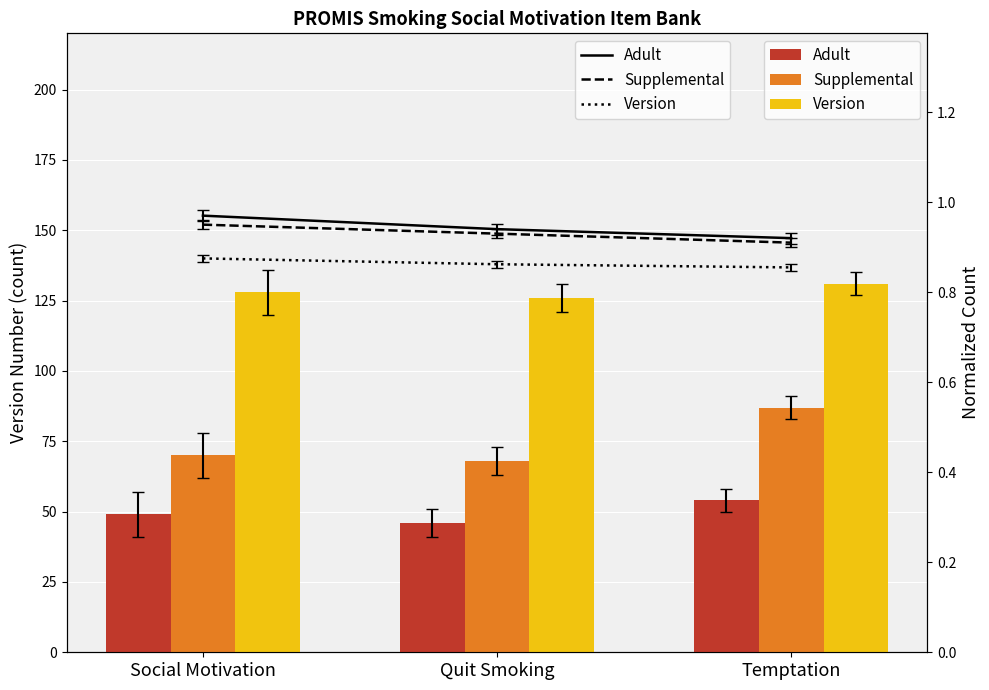

The Supplemental series shows 0.9 at Quit Smoking. True or false?

True